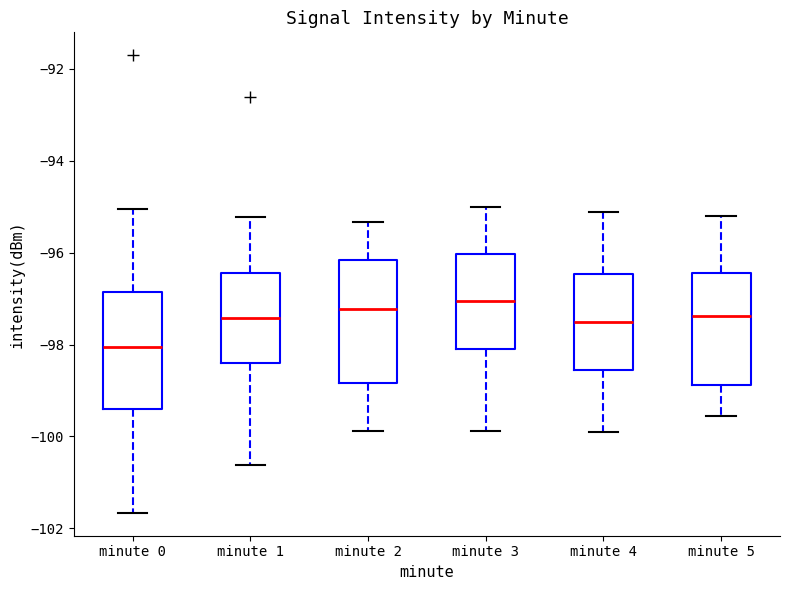

Where does the upper whisker of the box for minute 0 end on the y-axis? The values are not printed on the chart, so give them approximately, as read against the axis.

-95.0